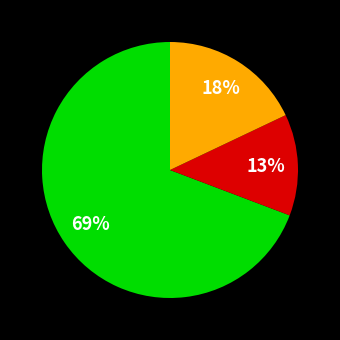

To the nearest percent, what is the difference between the largest and smallest slice percentages?

56%